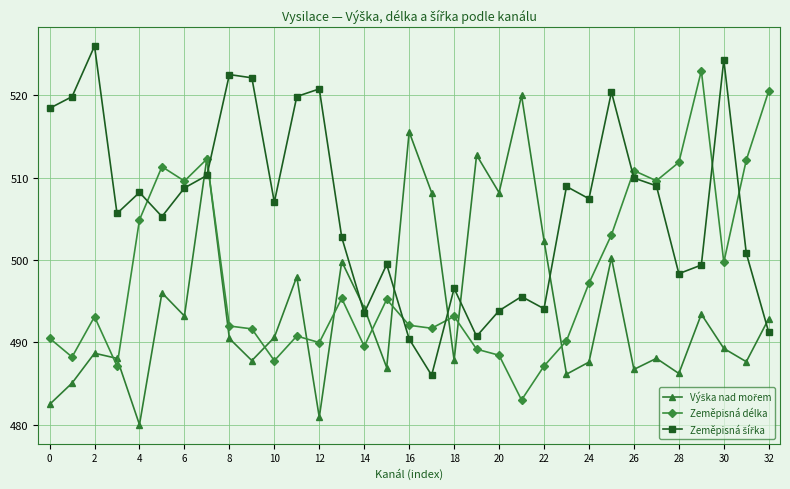

What is the minimum value for Zeměpisná délka?

483.0